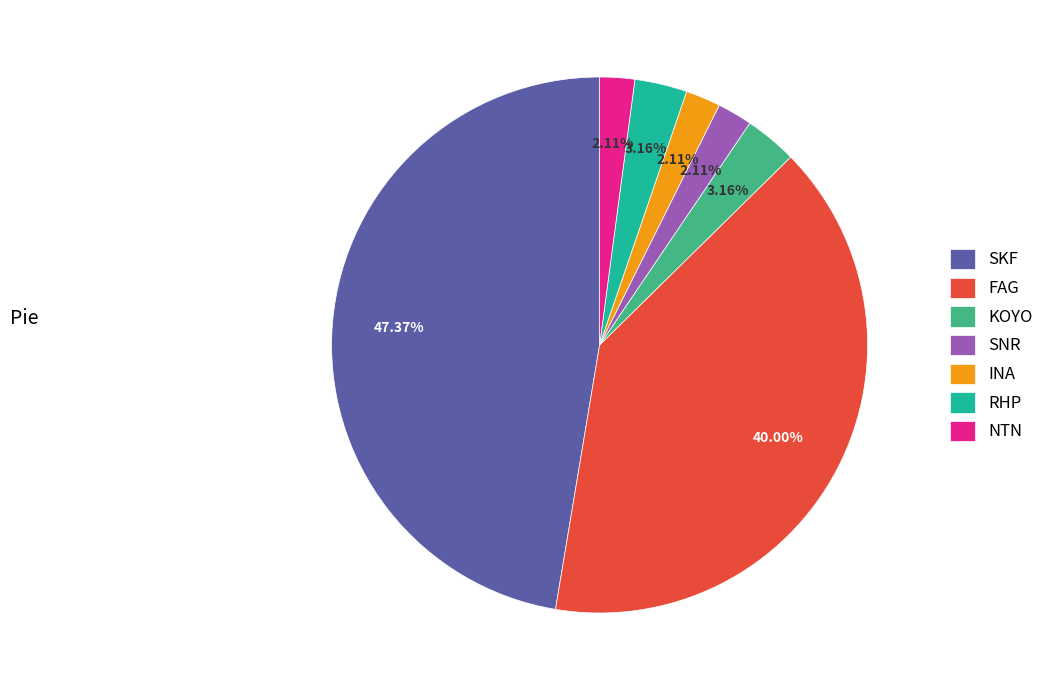

How much of the chart is everything except KOYO?

96.8%